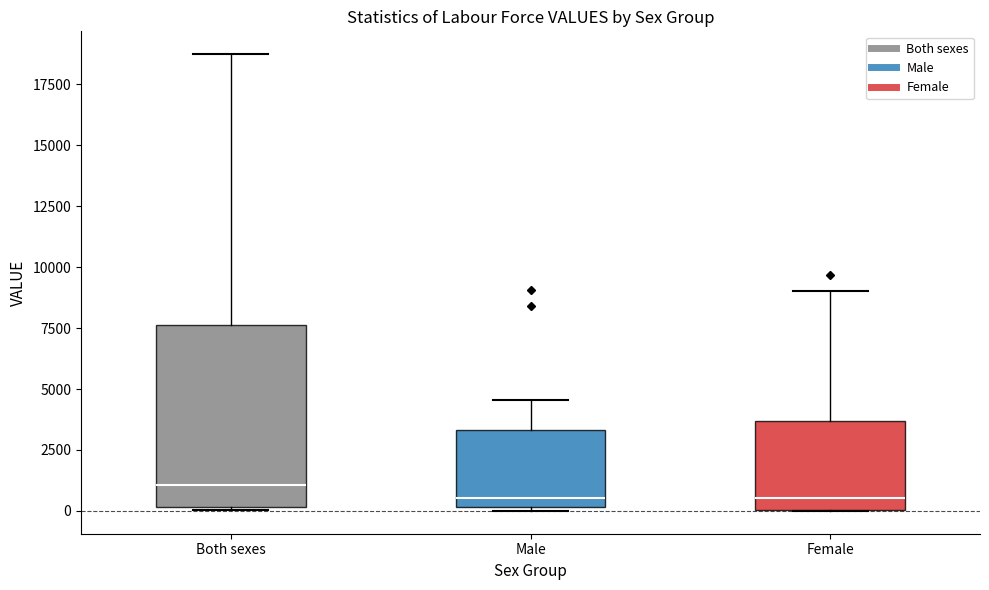

Reading left to right, transcribe this box plot: for each box, give where its median line is, the range the box spans, and where its two whiskers end, as read against the y-axis. The values are not printed on the chart, so give them approximately, as read against the axis.

Both sexes: median 1000, box 0 to 7500, whiskers 0 (just below the box's lower edge) to 18500
Male: median 500, box 0 to 3500, whiskers 0 (just below the box's lower edge) to 4500
Female: median 500, box 0 to 3500, whiskers 0 to 9000